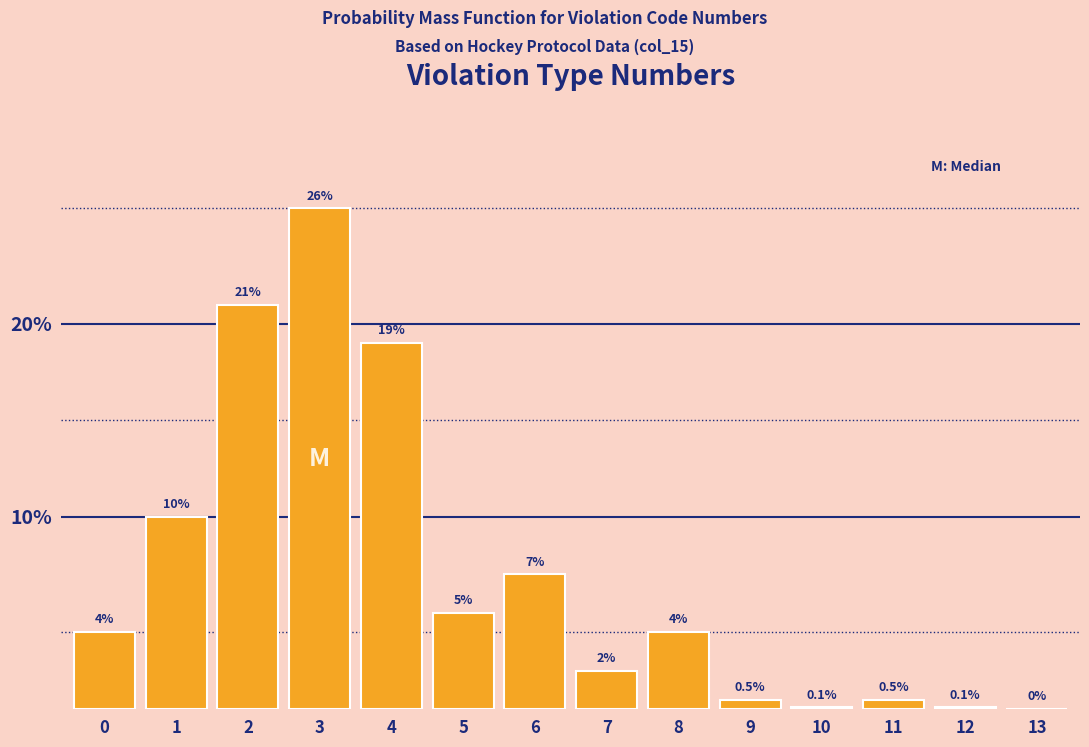

Reading left to right, transcribe all the data shown in this chart.

0=4.0	1=10.0	2=21.0	3=26.0	4=19.0	5=5.0	6=7.0	7=2.0	8=4.0	9=0.5	10=0.1	11=0.5	12=0.1	13=0.0